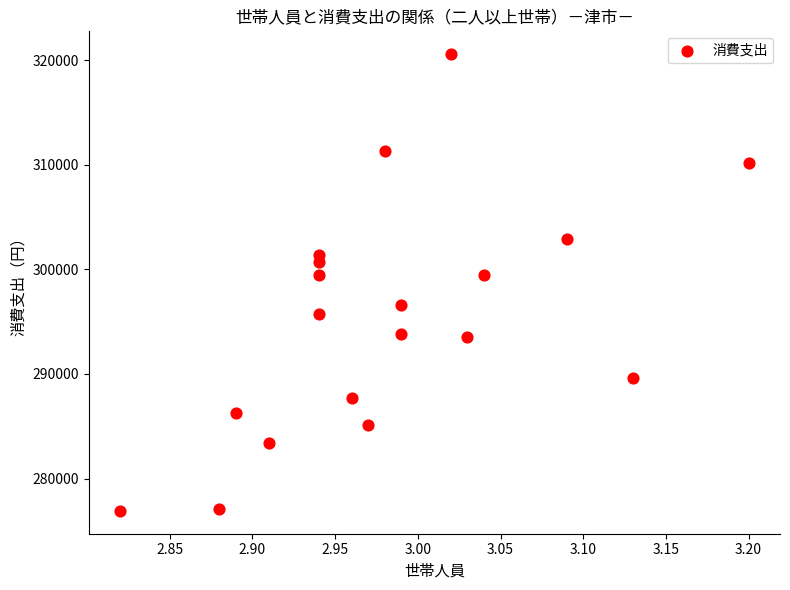

What is the range of Y values (max minus min)?

43661